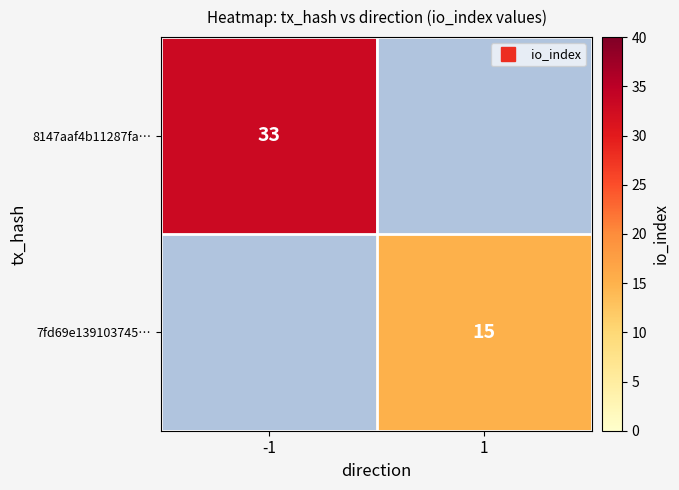

At which category does the chart reach its minimum across all series?

1